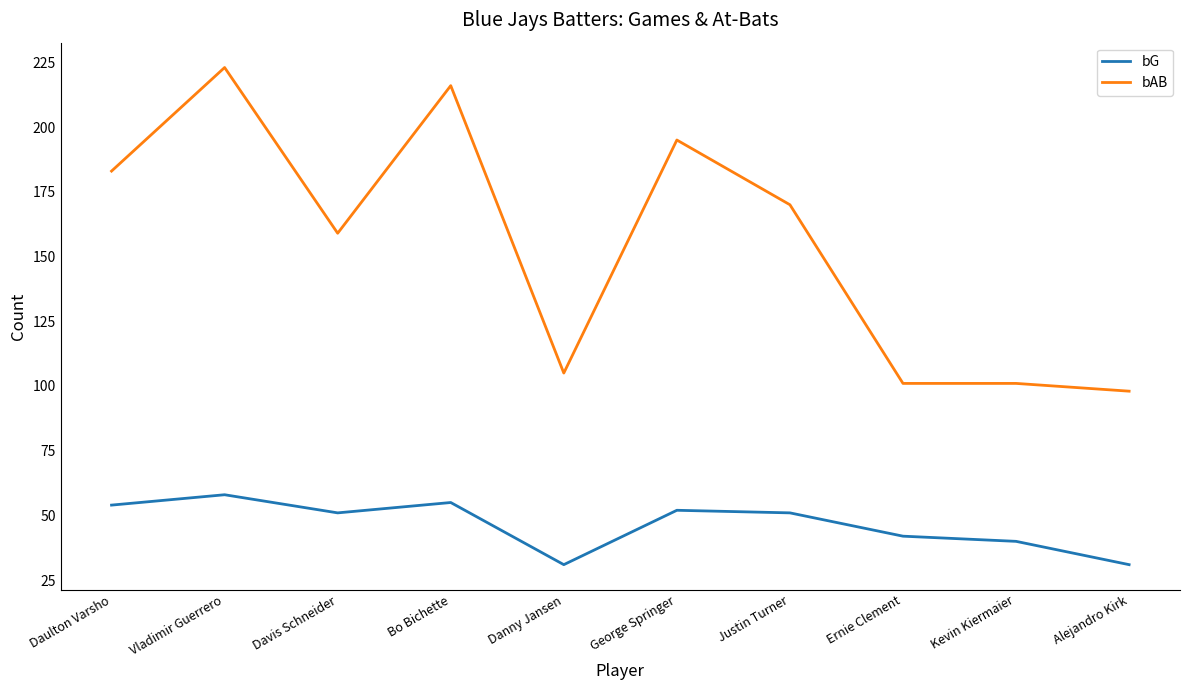

What position from the left is Danny Jansen?

5